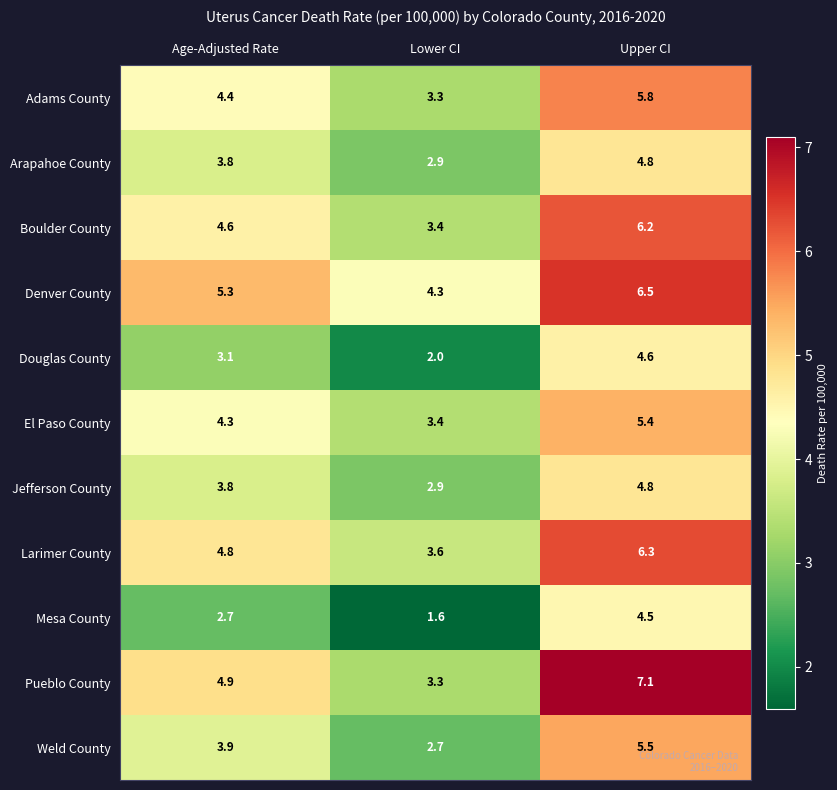

What value does the Jefferson County series have at Upper CI?

4.8